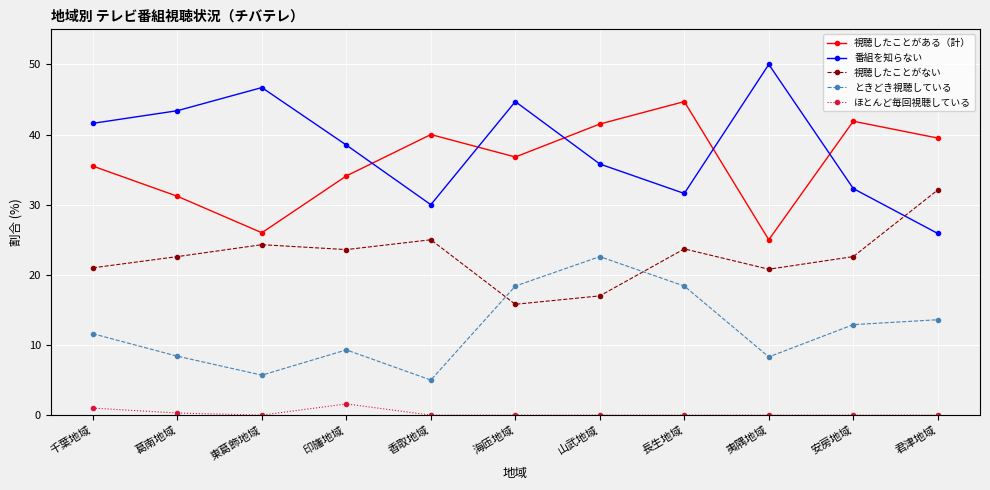

Which series has the widest spread of values?

番組を知らない